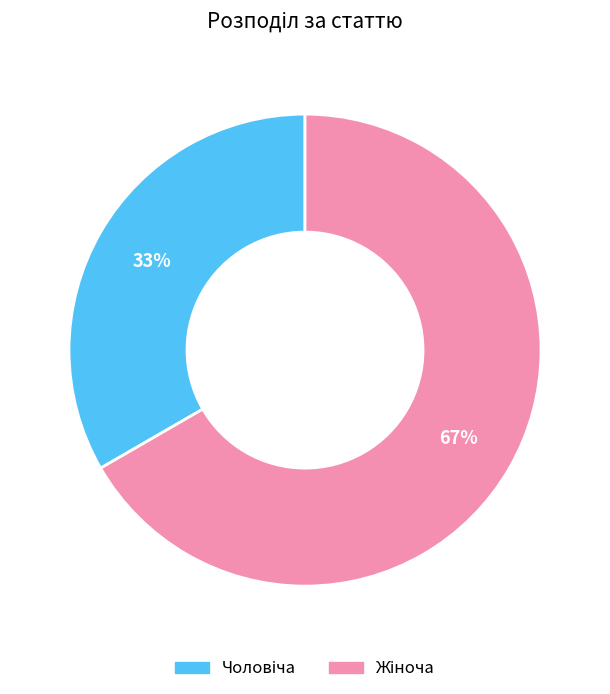

To the nearest percent, what is the average slice percentage?

50%